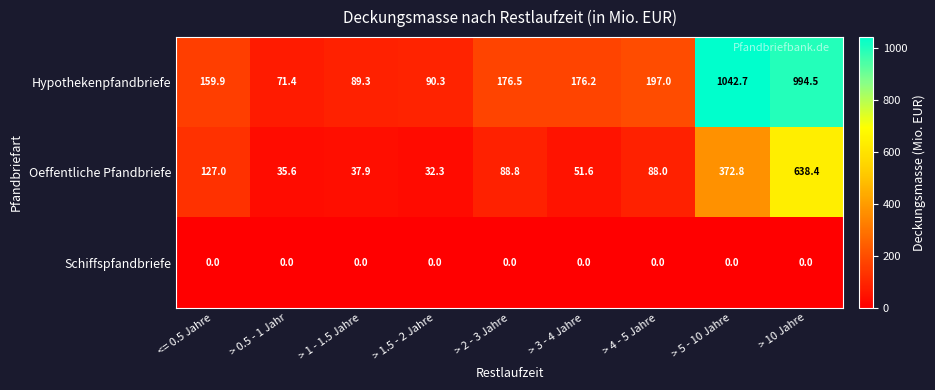

List the series in order of their overall mean, lowest first.

Schiffspfandbriefe, Oeffentliche Pfandbriefe, Hypothekenpfandbriefe